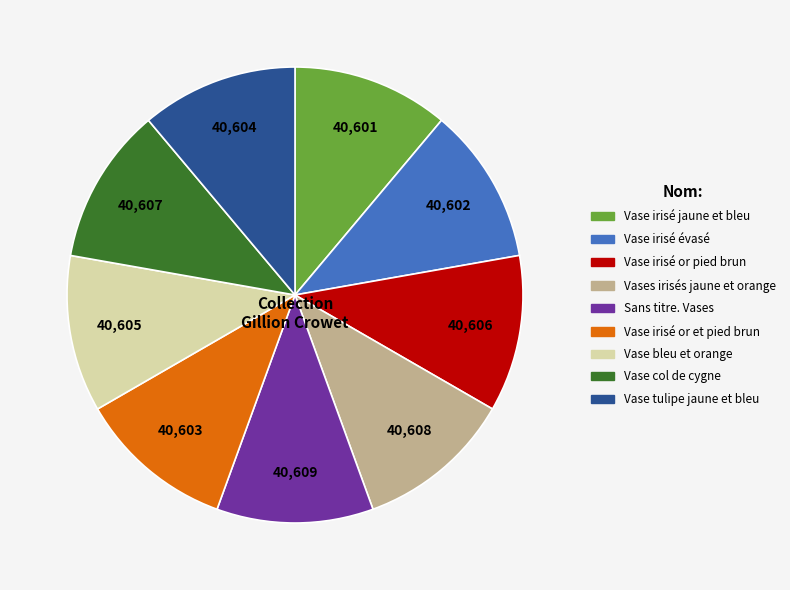

What is the ratio of the value at Vase bleu et orange to the value at Vase irisé évasé?

1.0